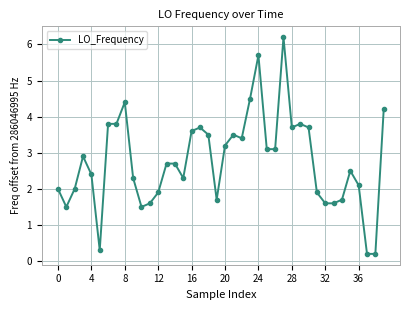

What is the value of the 6th point from the left?

0.3